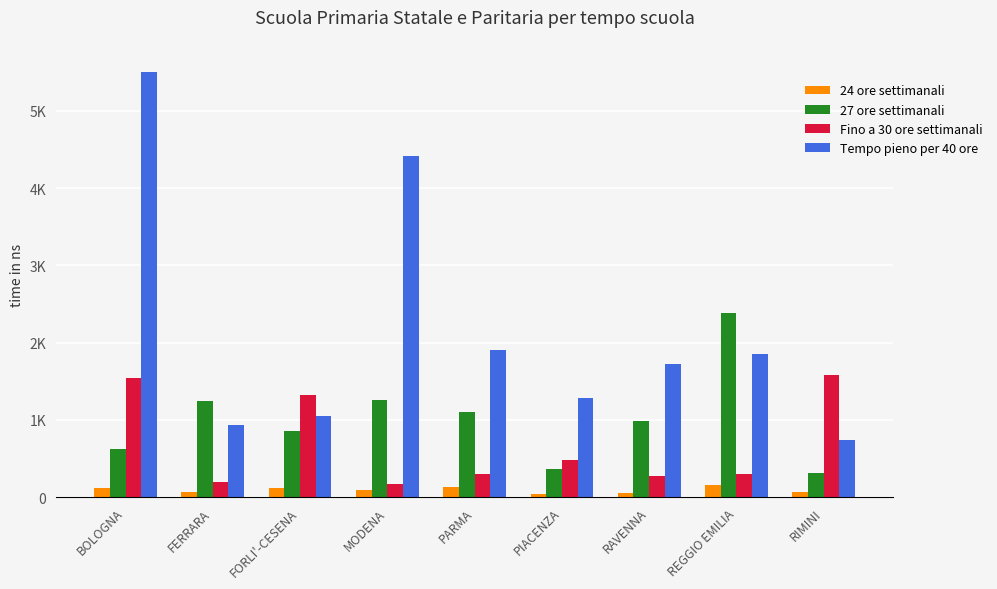

Reading left to right, list all the values displayed in this chart.

24 ore settimanali: BOLOGNA=124	FERRARA=61	FORLI'-CESENA=114	MODENA=95	PARMA=128	PIACENZA=37	RAVENNA=56	REGGIO EMILIA=151	RIMINI=69
27 ore settimanali: BOLOGNA=628	FERRARA=1250	FORLI'-CESENA=857	MODENA=1256	PARMA=1107	PIACENZA=358	RAVENNA=989	REGGIO EMILIA=2382	RIMINI=314
Fino a 30 ore settimanali: BOLOGNA=1546	FERRARA=201	FORLI'-CESENA=1325	MODENA=166	PARMA=305	PIACENZA=487	RAVENNA=269	REGGIO EMILIA=295	RIMINI=1578
Tempo pieno per 40 ore: BOLOGNA=5501	FERRARA=929	FORLI'-CESENA=1050	MODENA=4412	PARMA=1906	PIACENZA=1278	RAVENNA=1719	REGGIO EMILIA=1855	RIMINI=745